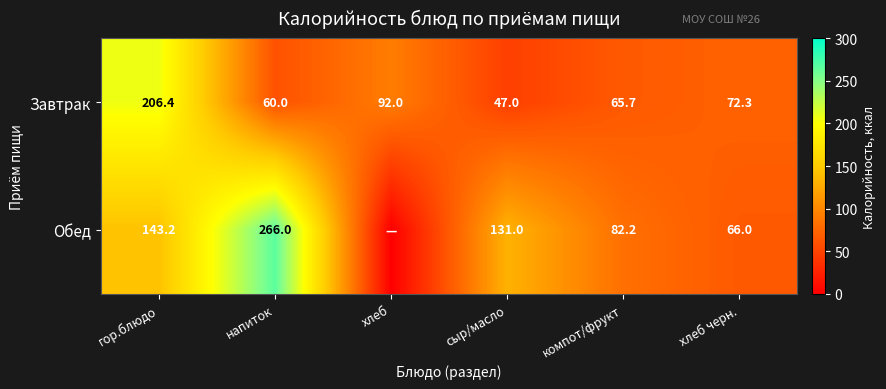

Which series changed the most between гор.блюдо and сыр/масло?

Завтрак